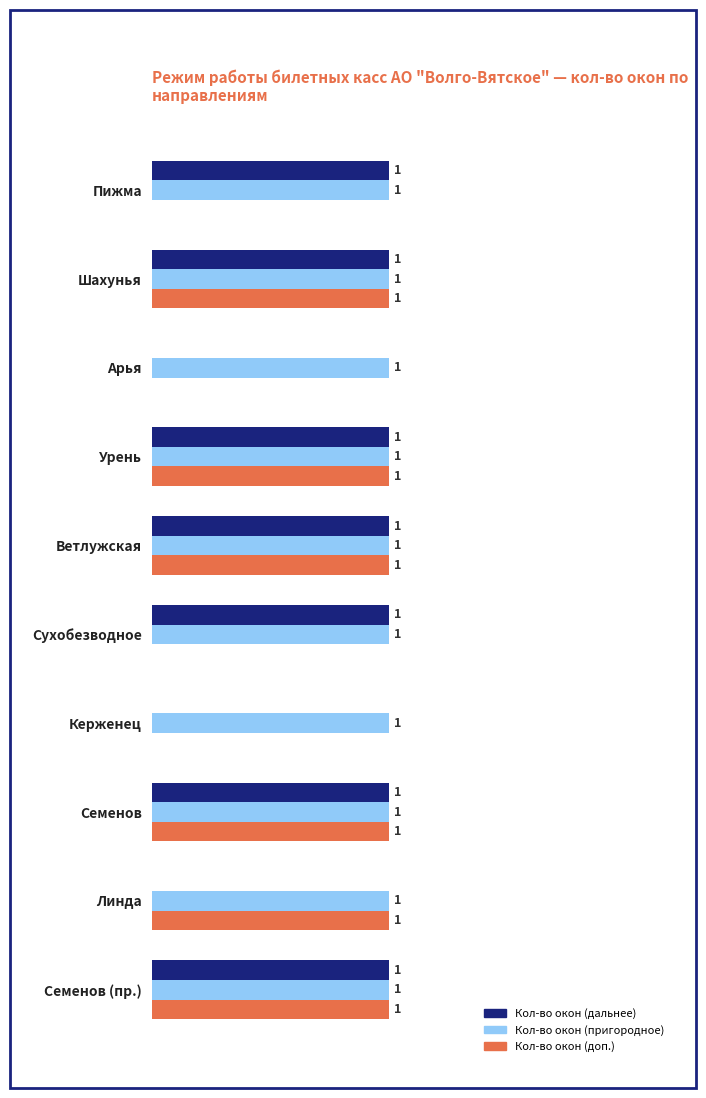

Which series changed the most between Ветлужская and Сухобезводное?

Кол-во окон (доп.)